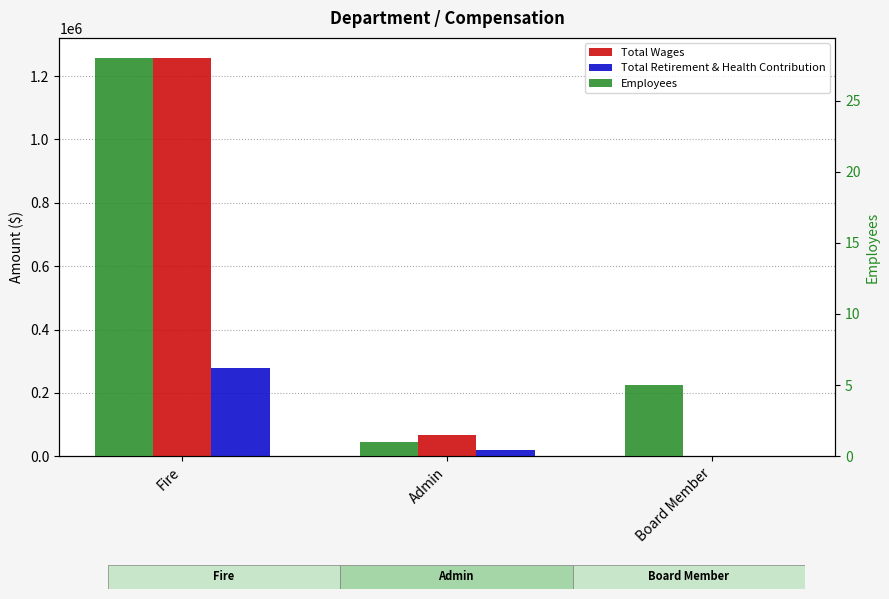

List the series in order of their peak value, highest first.

Total Wages, Total Retirement & Health Contribution, Employees